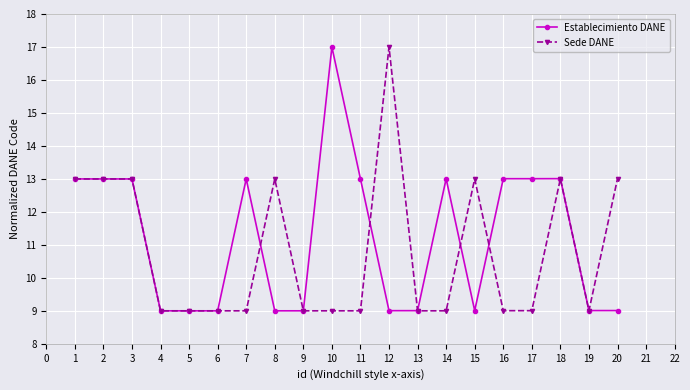

What is the value of the Sede DANE point at the 12th from the left?

17.0